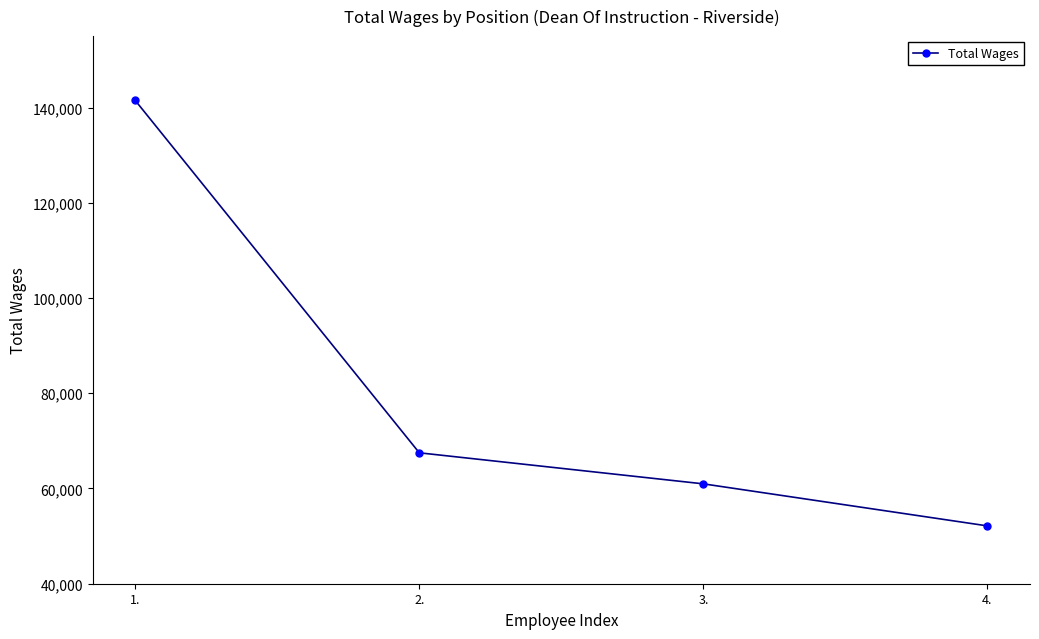

Does the chart have visible grid lines?

No